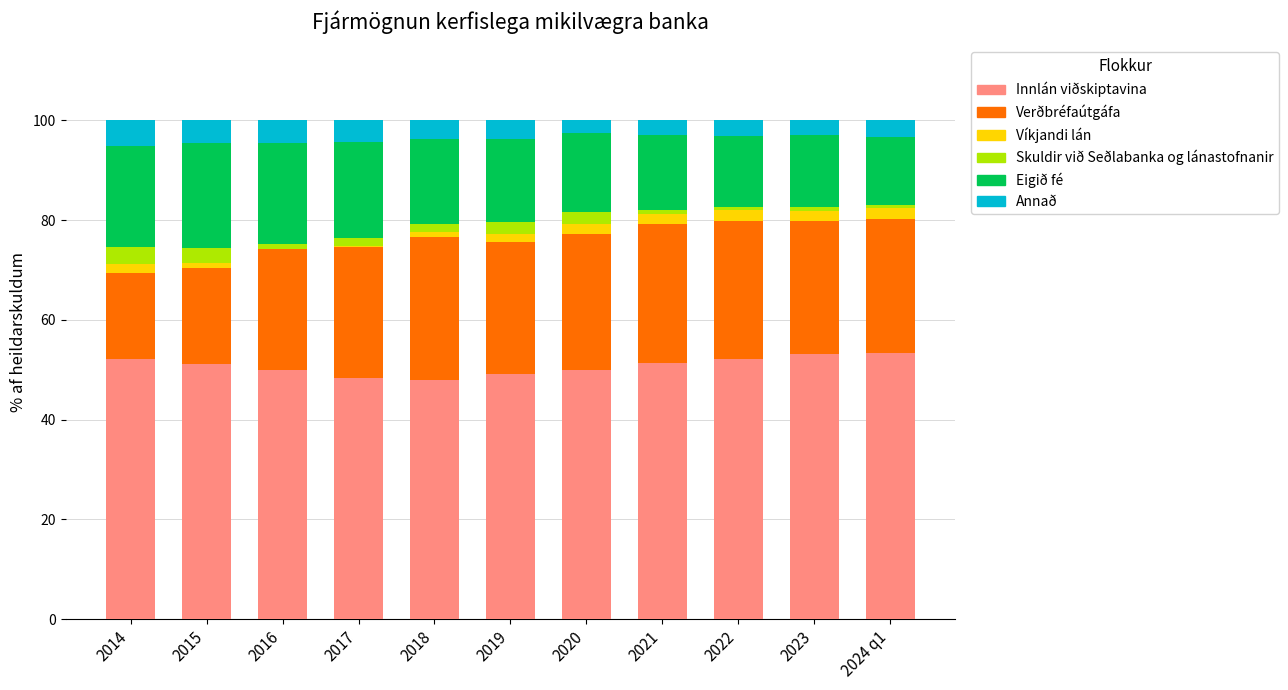

What is the maximum value for Innlán viðskiptavina?

53.4